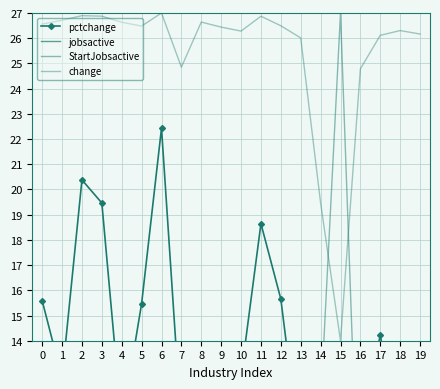

Which series has the largest range (max minus min)?

StartJobsactive